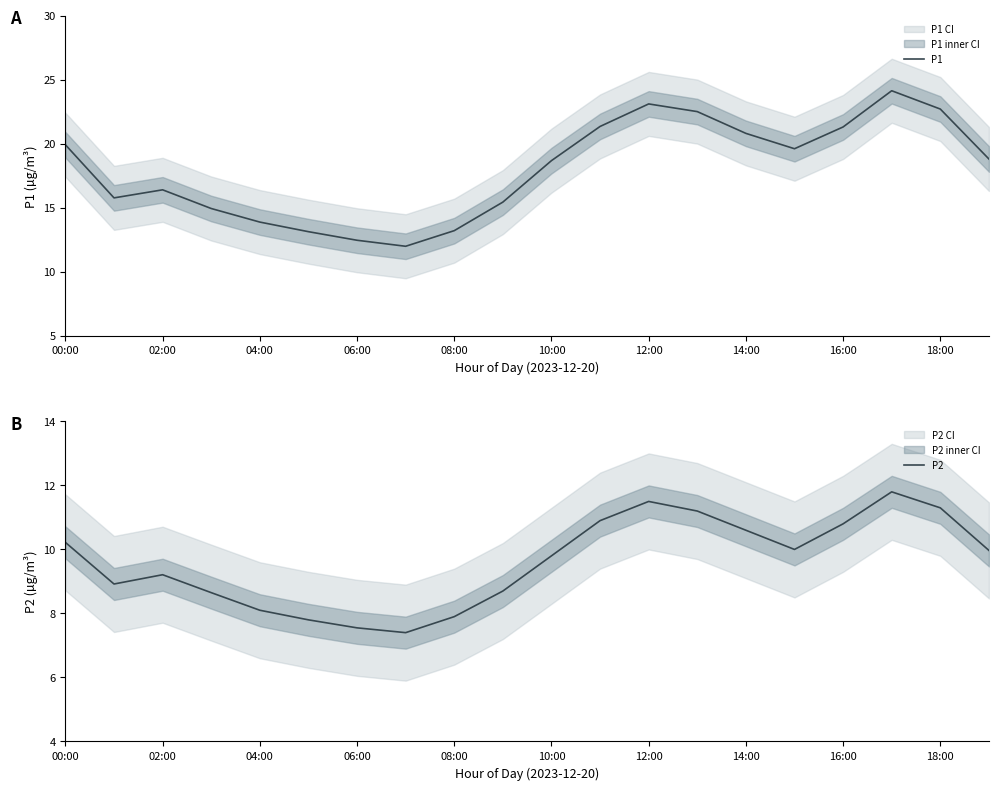

What is the greatest value displayed?

24.1